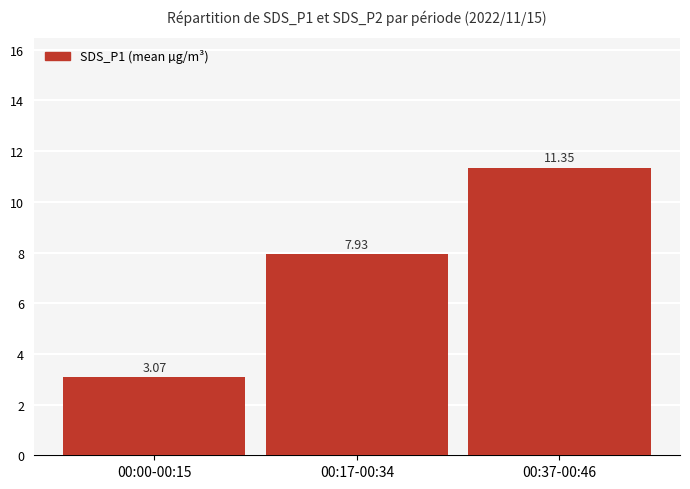

What is the label of the 1st bar from the right?

00:37-00:46